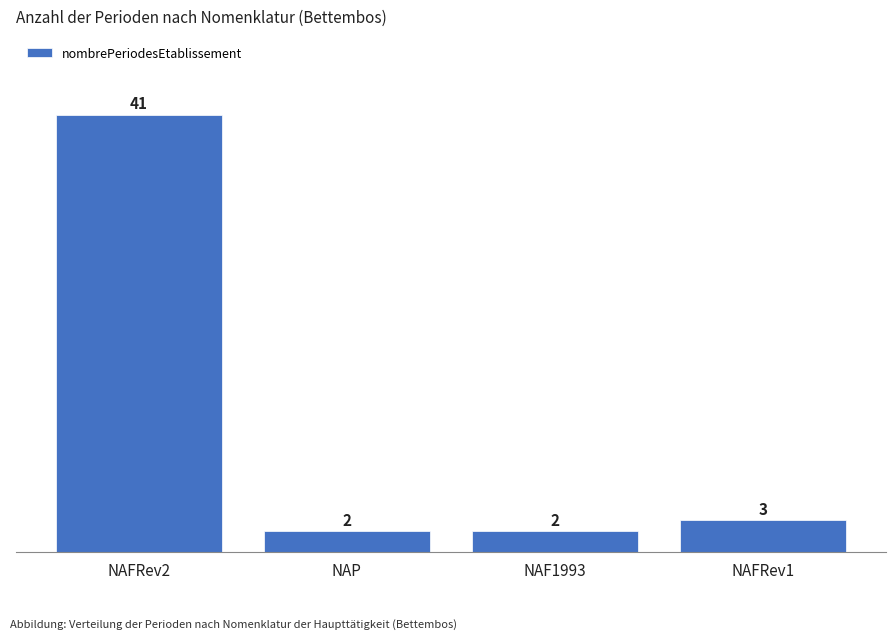

Does the chart contain stacked bars?

No